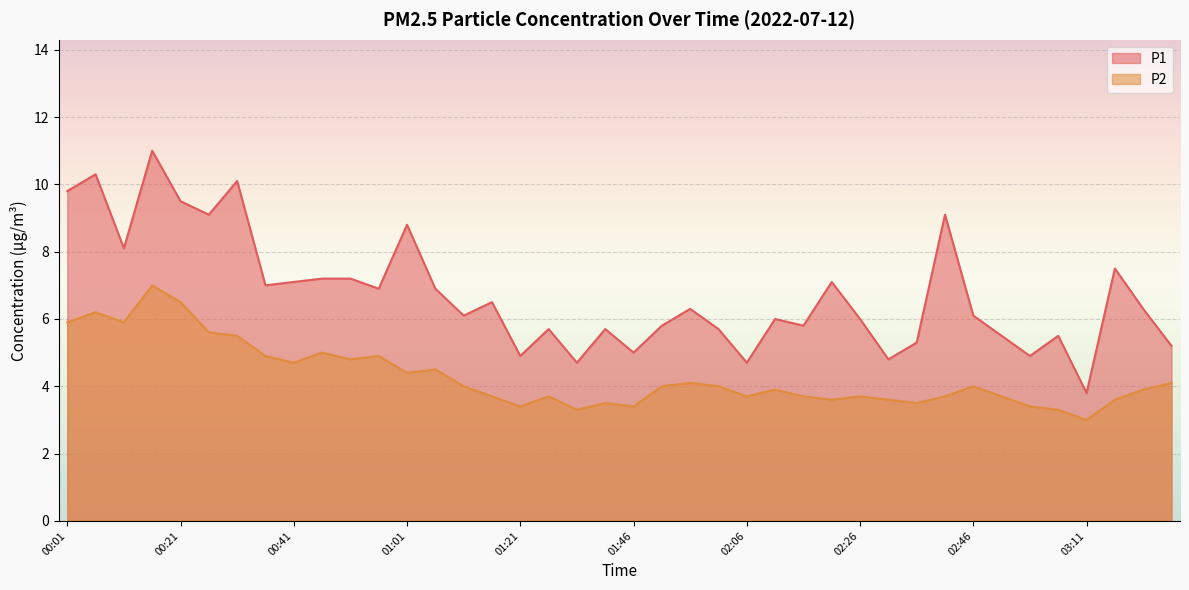

Rank the series at 00:46 from lowest to highest value.

P2, P1